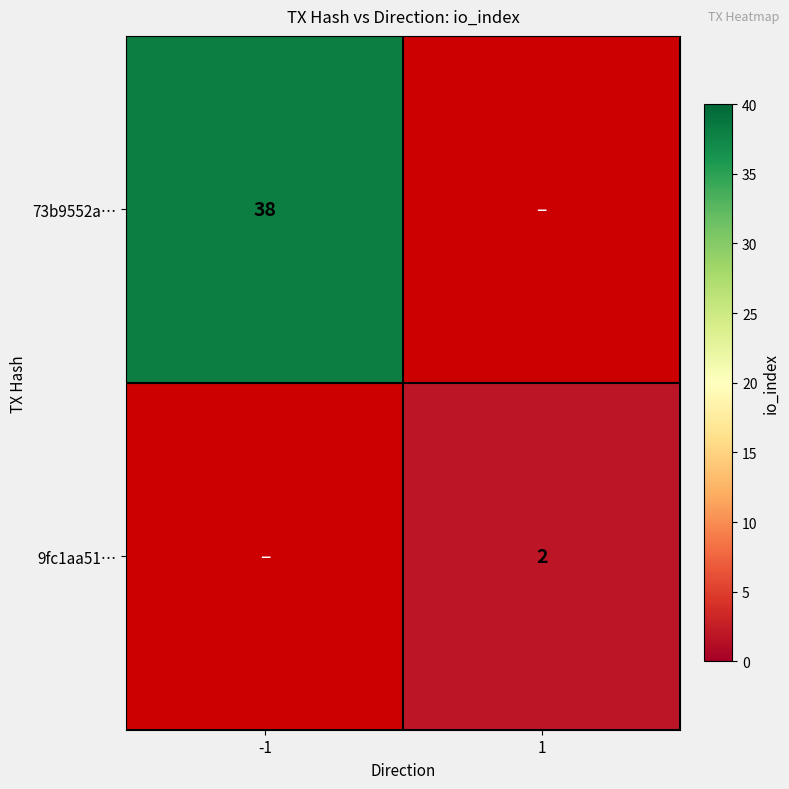

What is the minimum value shown in the chart?

2.0